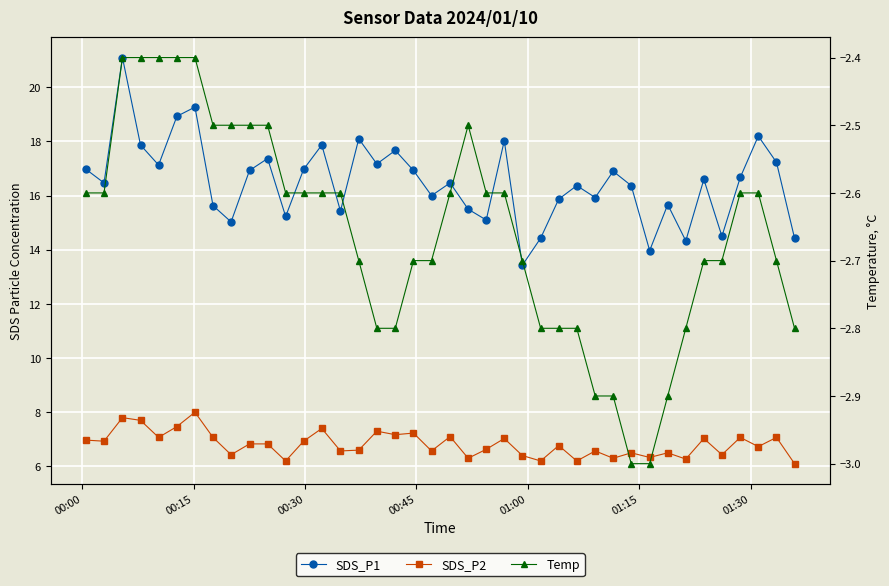

How many interior local peaks does the SDS_P2 series have?

14